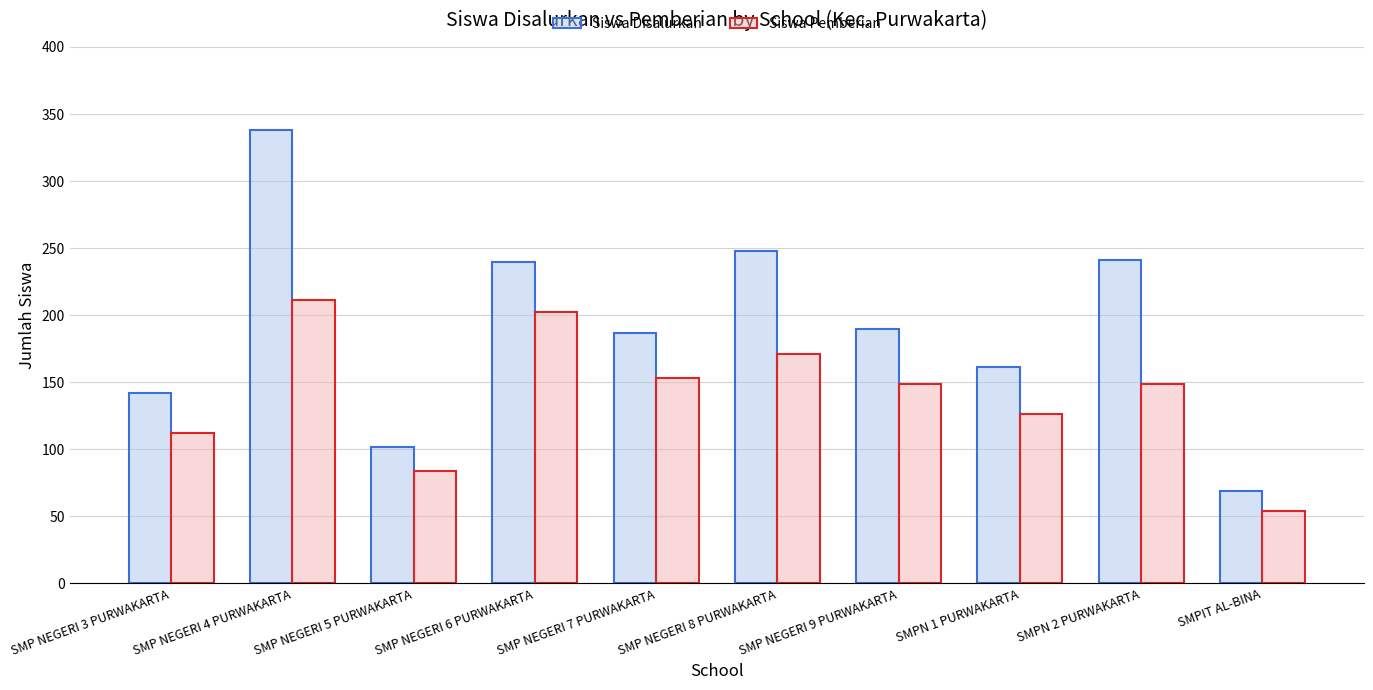

What is the sum of the Siswa Pemberian values at SMP NEGERI 9 PURWAKARTA and SMP NEGERI 6 PURWAKARTA?

351